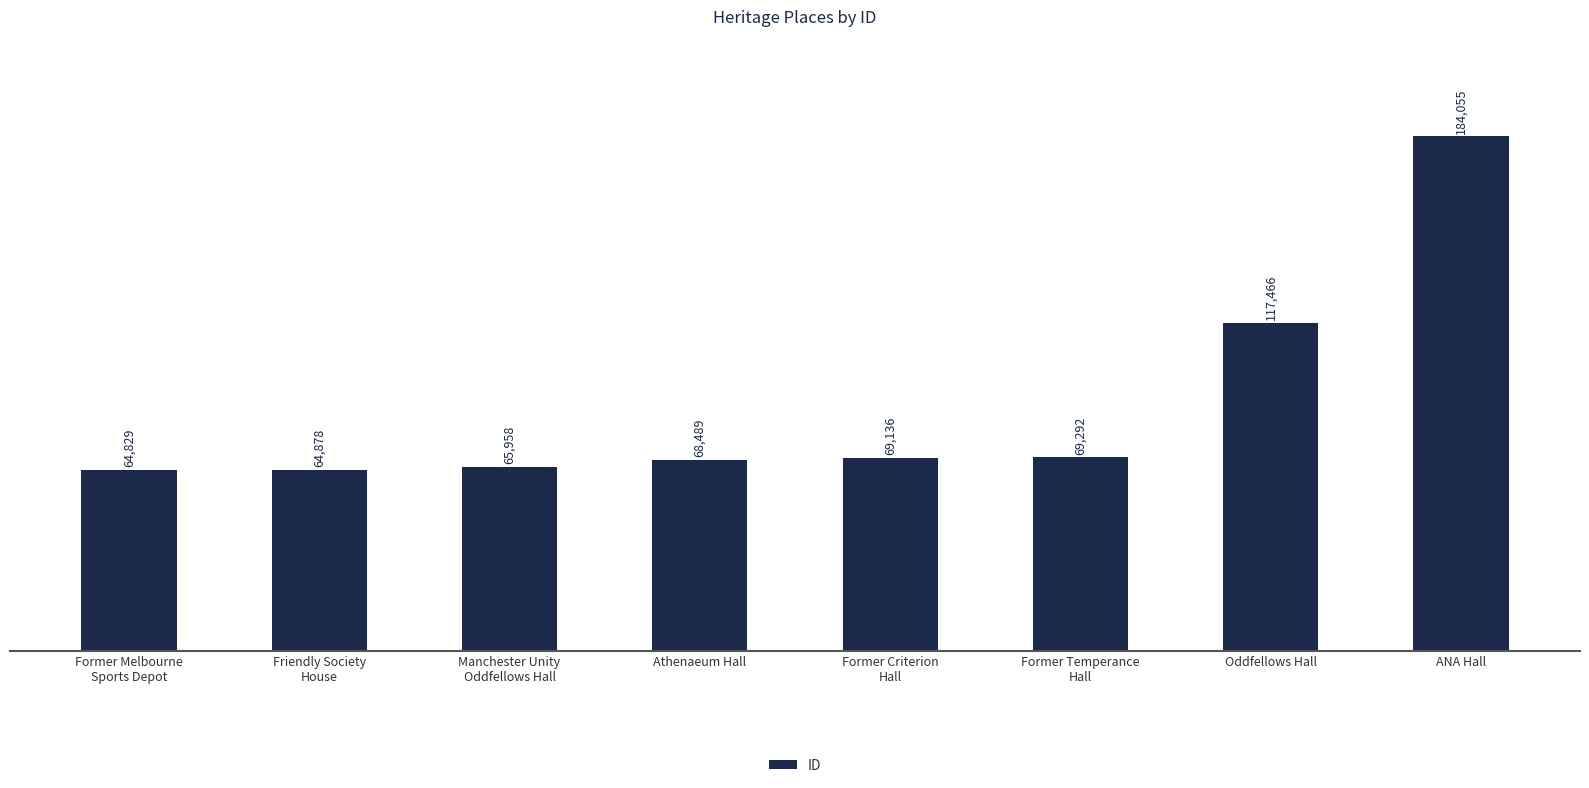

Rank the categories by value from highest to lowest.

ANA Hall, Oddfellows Hall, Former Temperance
Hall, Former Criterion
Hall, Athenaeum Hall, Manchester Unity
Oddfellows Hall, Friendly Society
House, Former Melbourne
Sports Depot